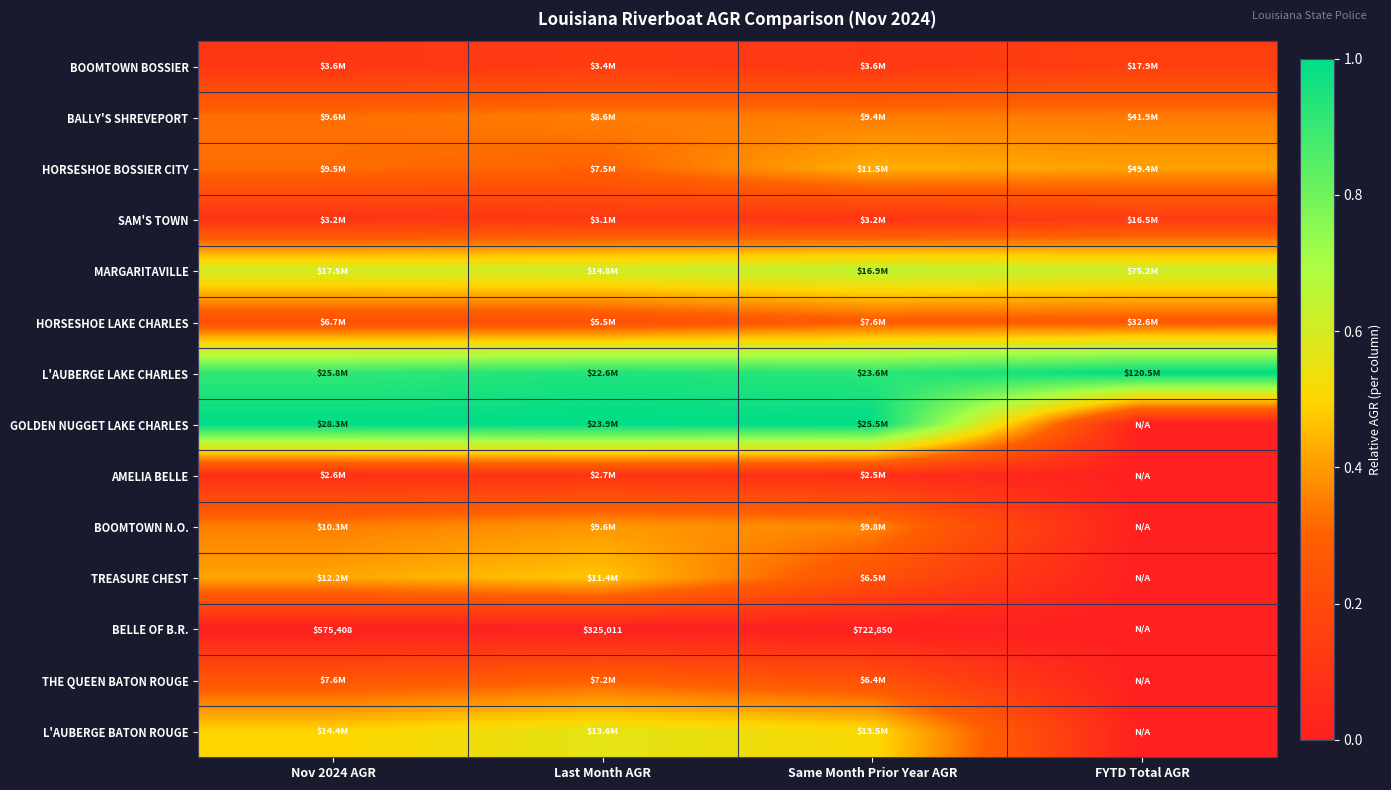

At which category does the chart reach its peak across all series?

FYTD Total AGR